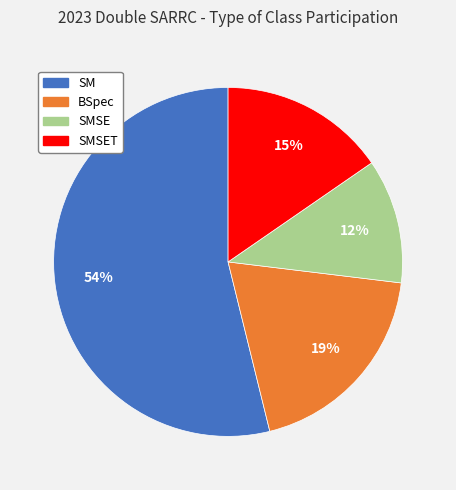

What is the ratio of the value at SM to the value at BSpec?

2.8